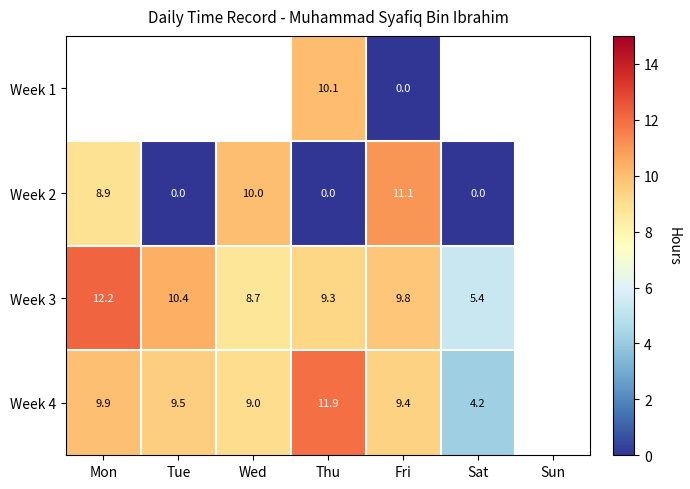

Is the value of Week 3 at Fri greater than the value of Week 4 at Mon?

No